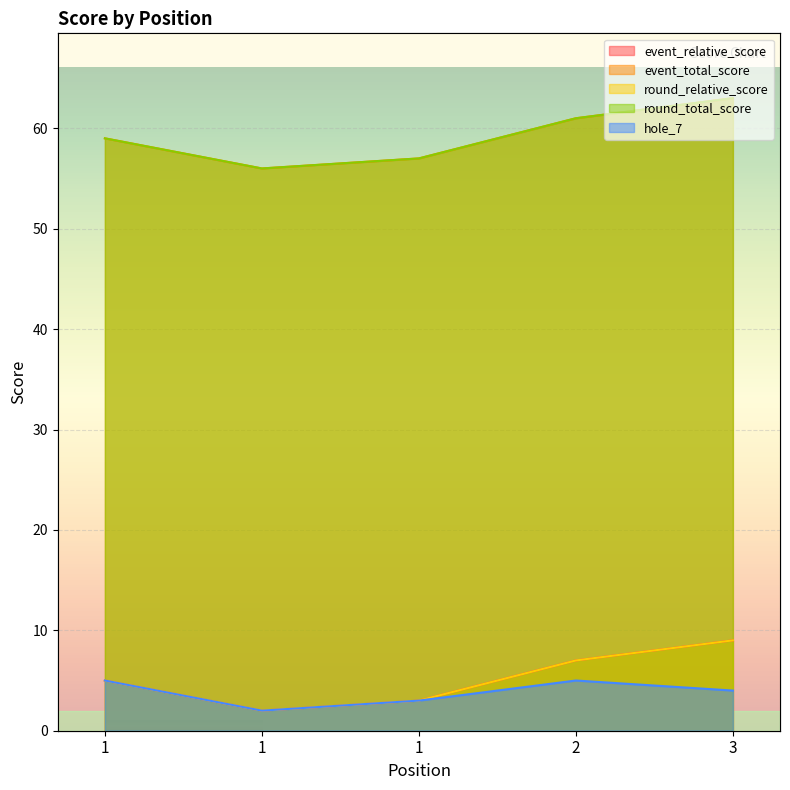

What is the average value of the event_relative_score series?

5